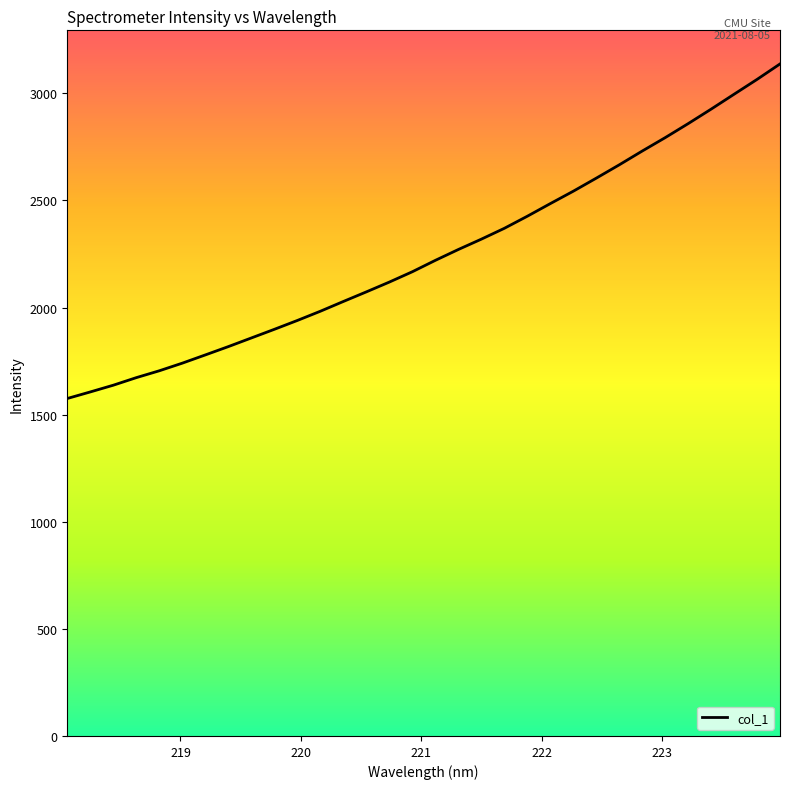

What is the minimum value shown in the chart?

1575.2